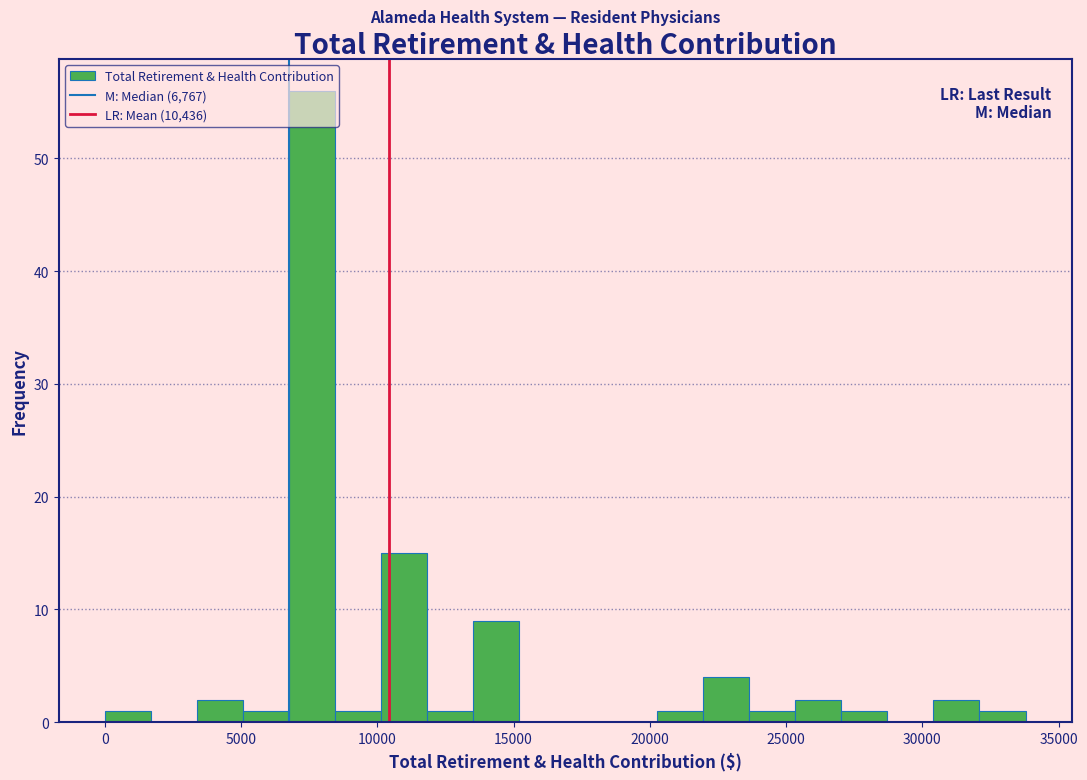

Read against the x-axis, roughly where is the centre of the tallest bar?

7500